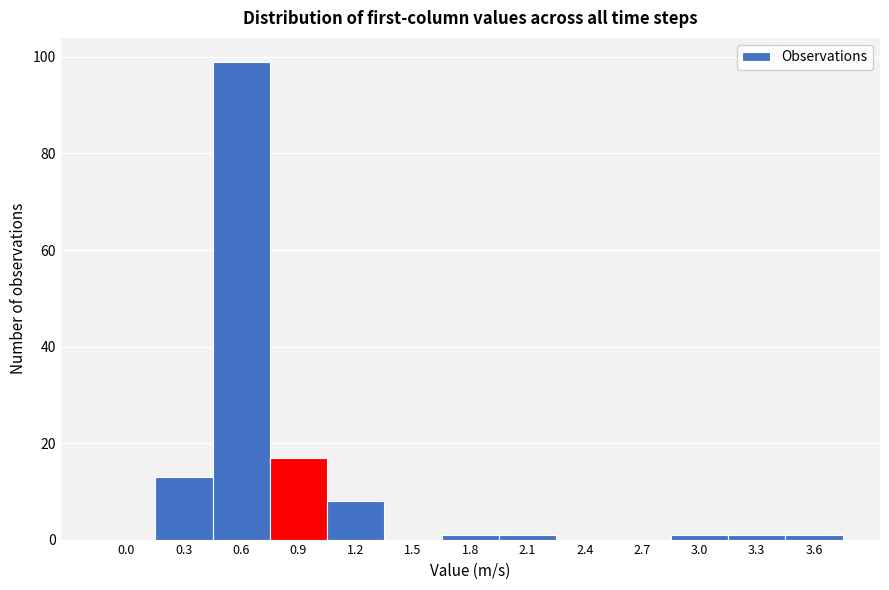

Reading left to right, transcribe all the data shown in this chart.

0.0=0	0.3=13	0.6=99	0.9=17	1.2=8	1.5=0	1.8=1	2.1=1	2.4=0	2.7=0	3.0=1	3.3=1	3.6=1